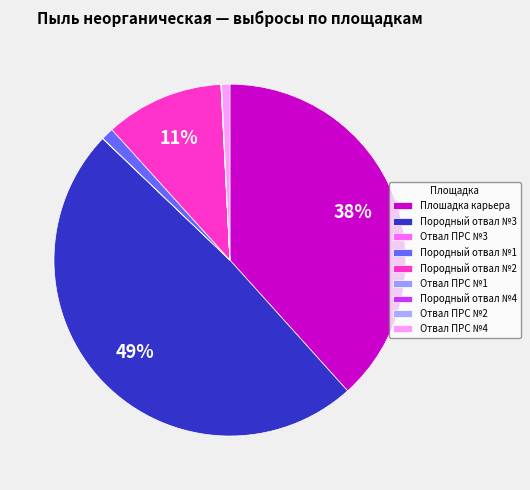

To the nearest percent, what is the difference between the Породный отвал №3 and Отвал ПРС №3 slice percentages?

49%